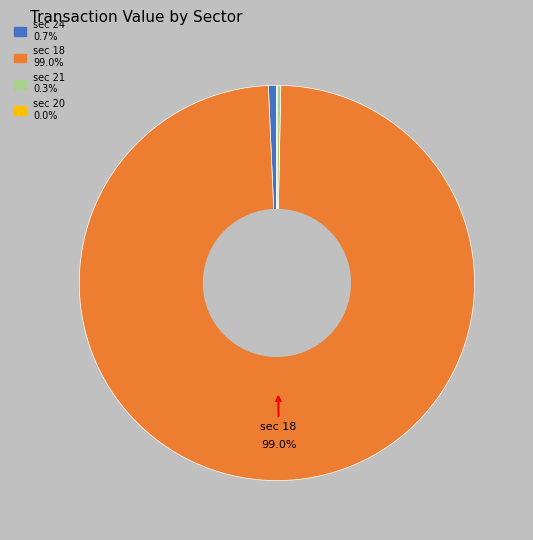

Does any single category account for the majority?

Yes